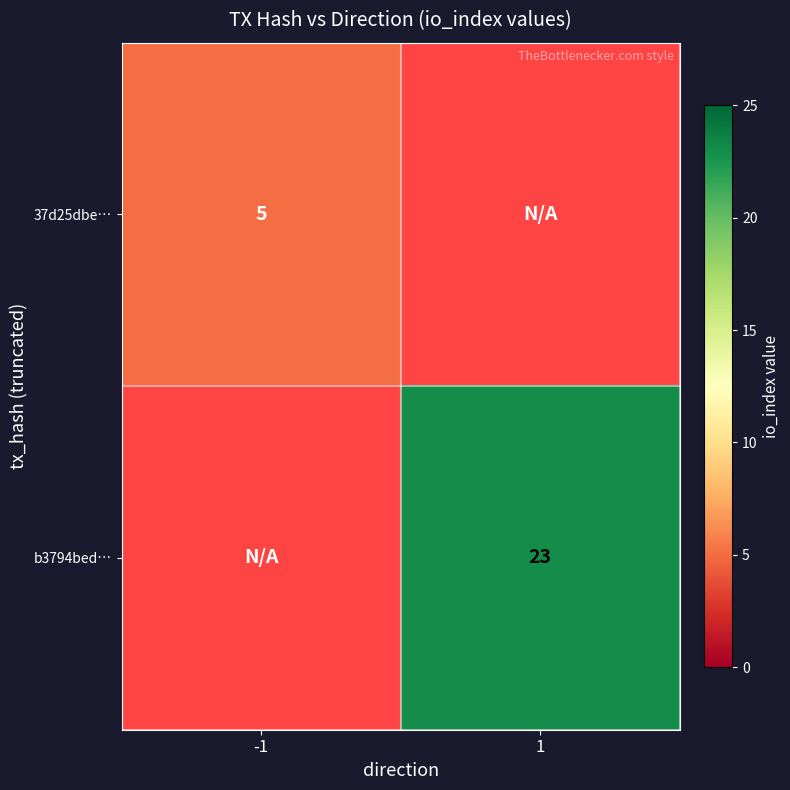

The value of b3794bed… at 1 is 23. True or false?

True